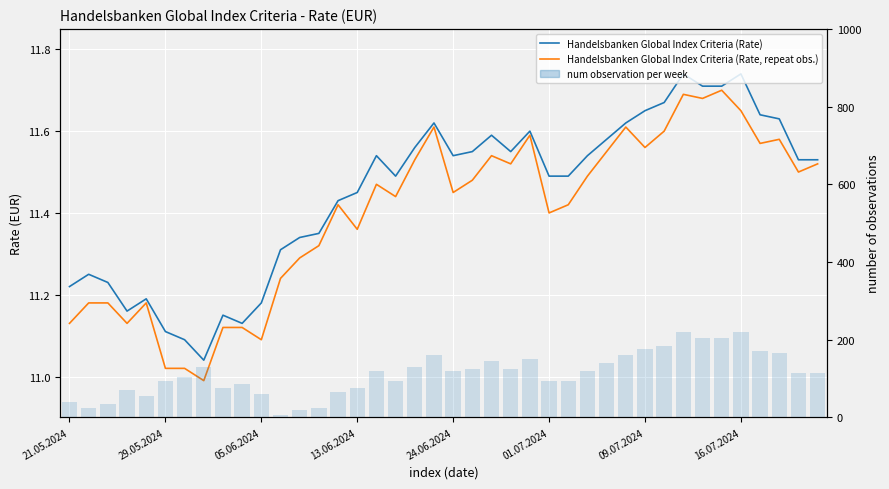

What is the difference between the Handelsbanken Global Index Criteria (Rate) values at 16.07.2024 and 20?

0.5